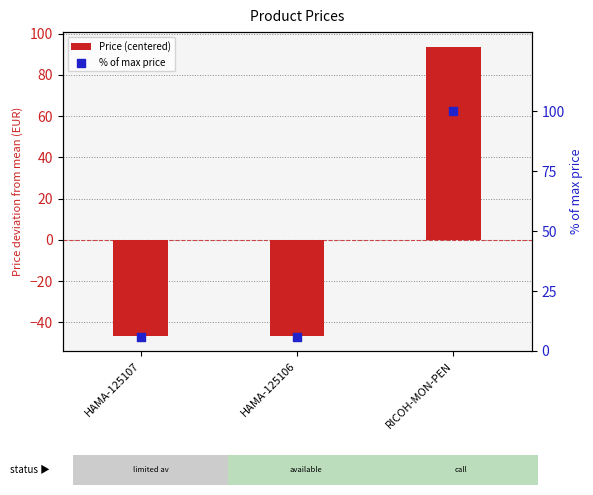

Which series contains the highest Y value?

% of max price